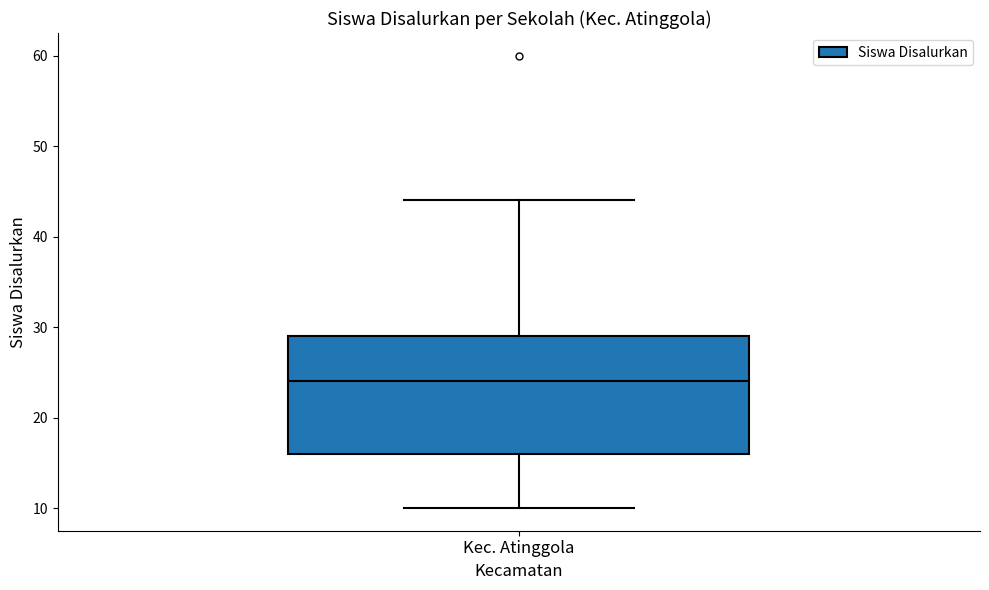

Where is the upper edge of the box for Kec. Atinggola on the y-axis? The values are not printed on the chart, so give them approximately, as read against the axis.

29